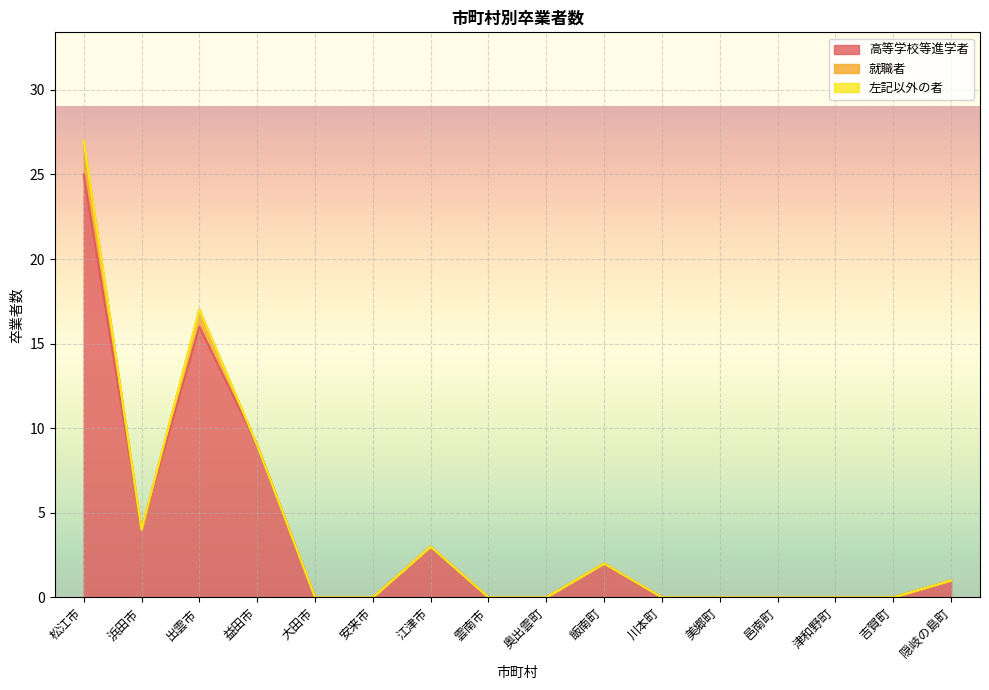

How many interior local peaks does the 就職者 series have?

1